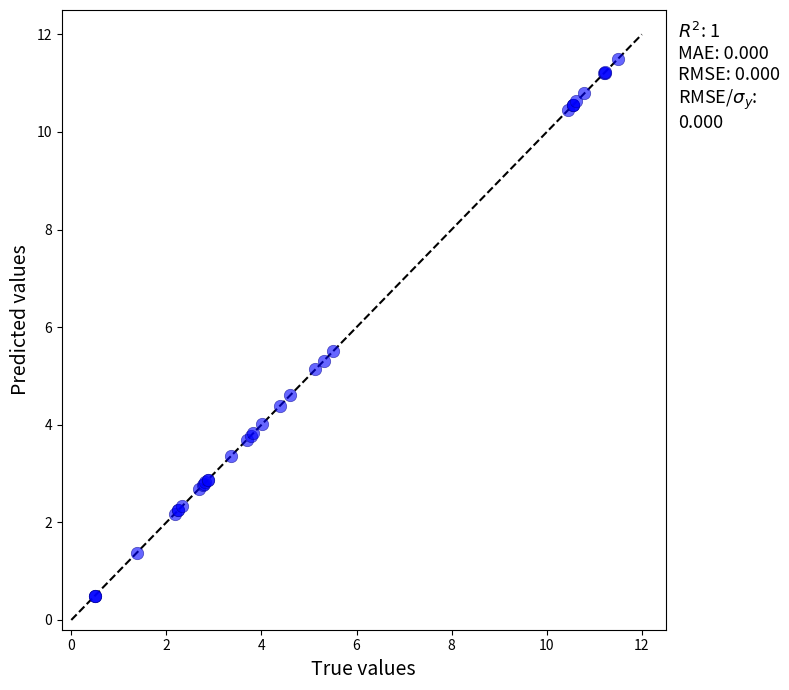

What Y value in the scatter plot is closest to 6?

5.5